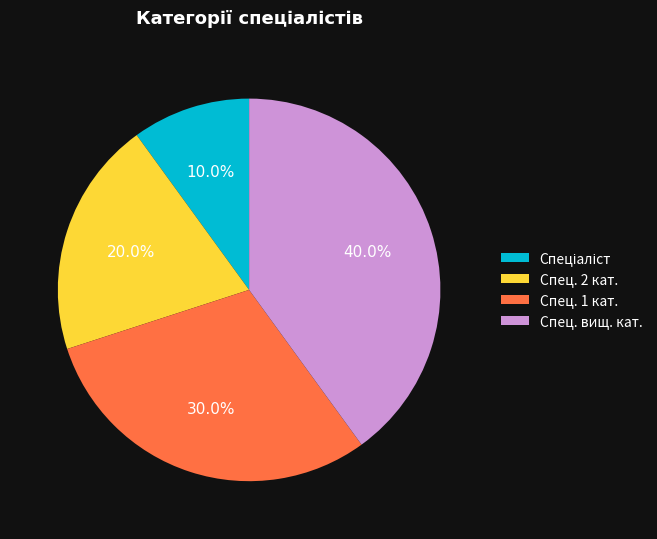

Is there any slice that represents more than half of the pie?

No